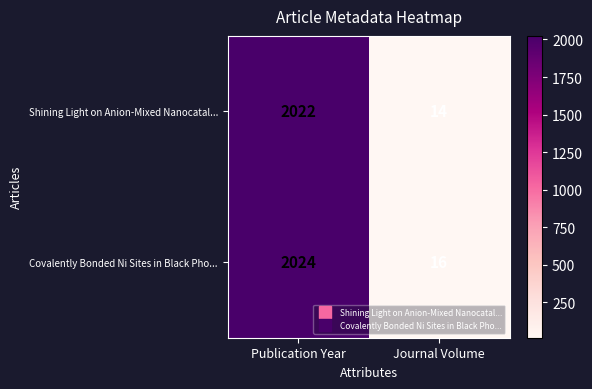

At Publication Year, list the series in order from smallest to largest.

Shining Light on Anion-Mixed Nanocatal..., Covalently Bonded Ni Sites in Black Pho...